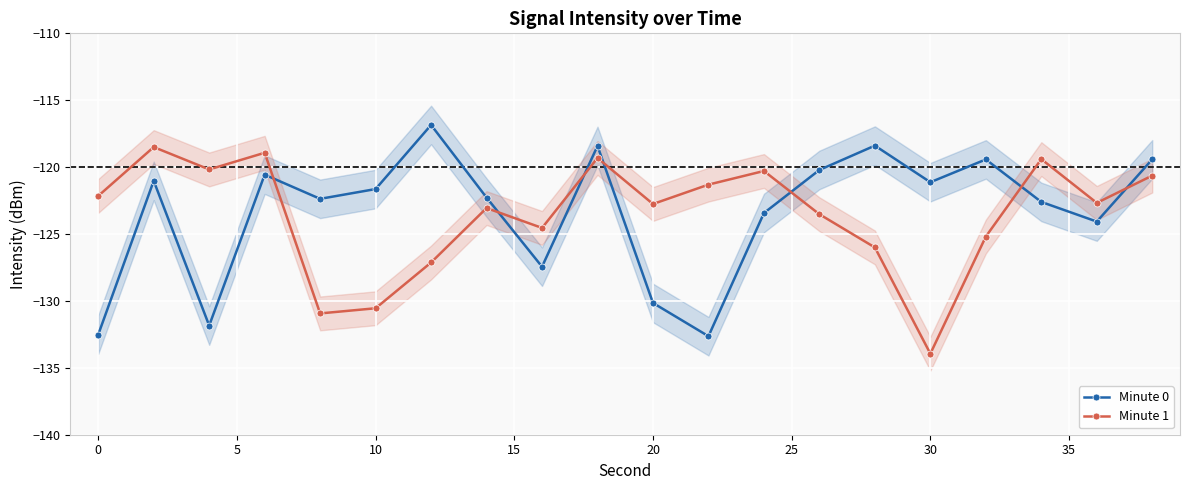

The value of Minute 1 at 10 is -130.5. True or false?

True